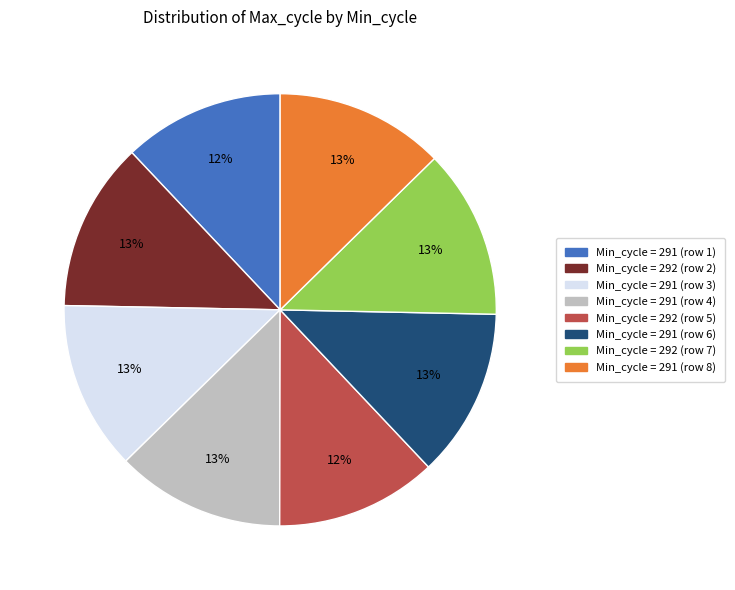

Does any single category account for the majority?

No